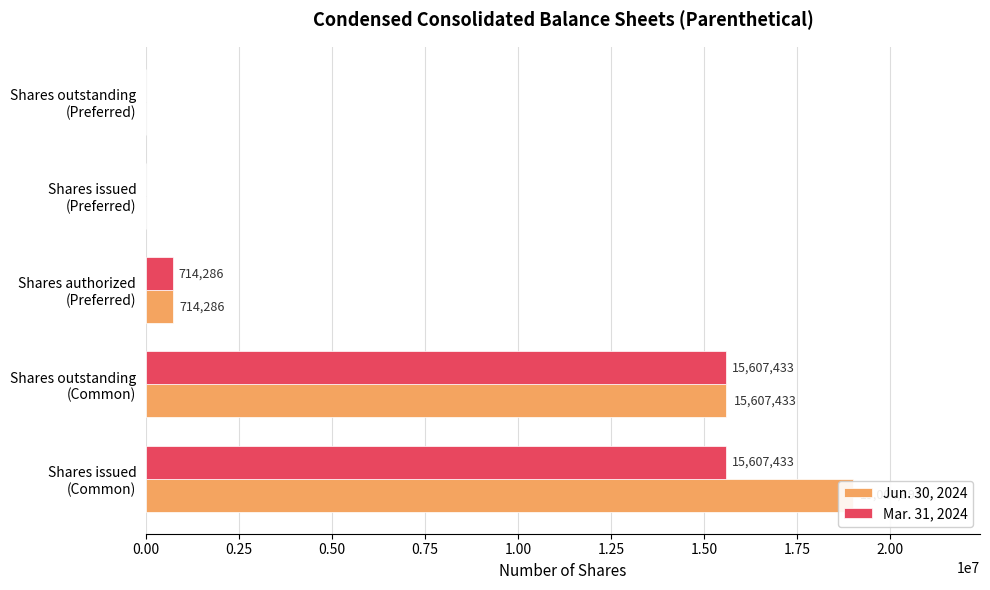

Which series has the widest spread of values?

Jun. 30, 2024